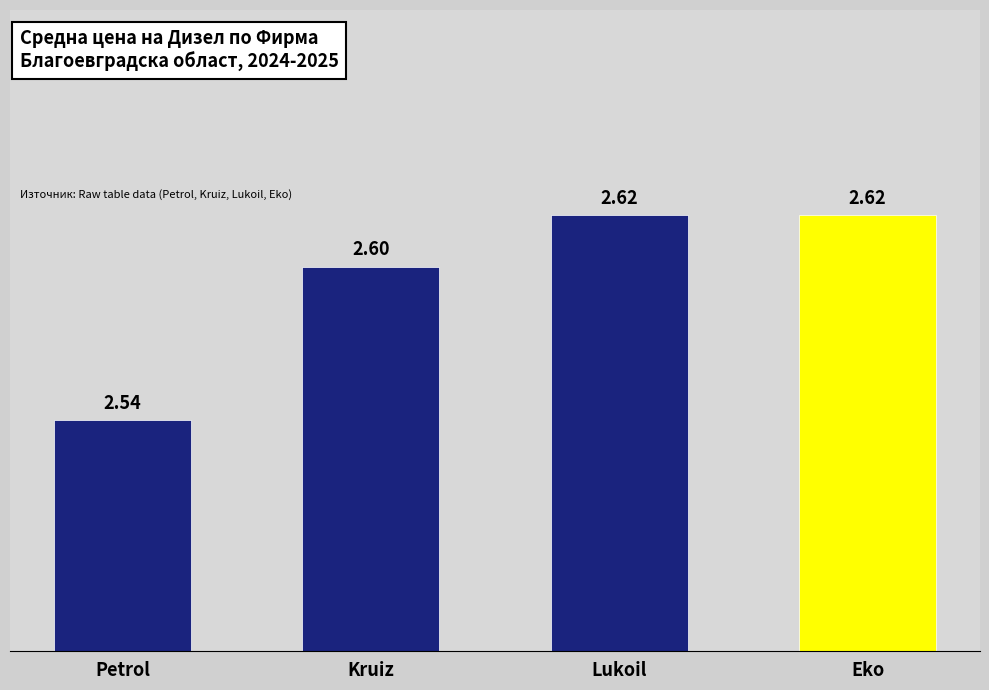

How many values are between 2 and 3?

4